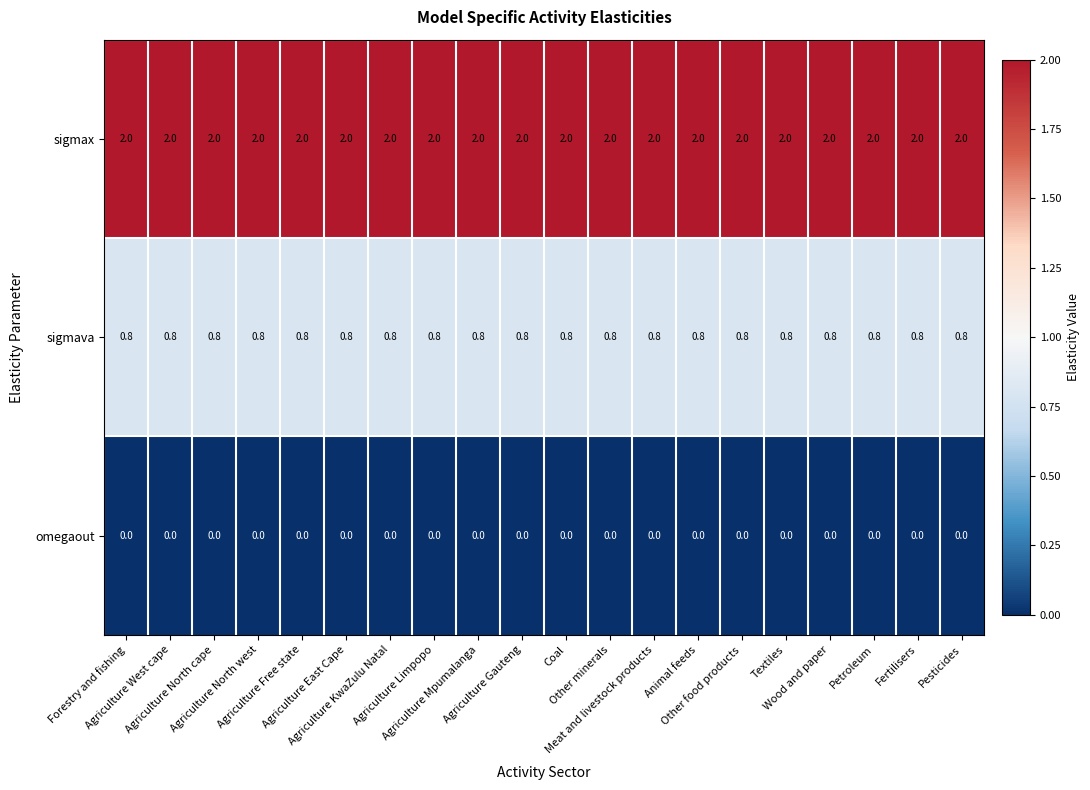

List the series in order of their peak value, lowest first.

omegaout, sigmava, sigmax